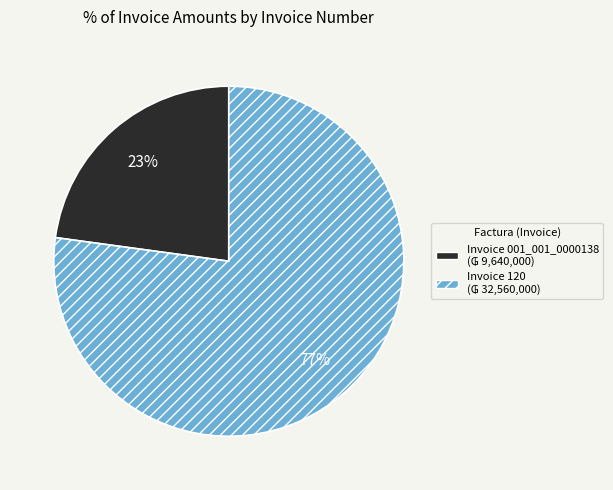

Is there any slice that represents more than half of the pie?

Yes